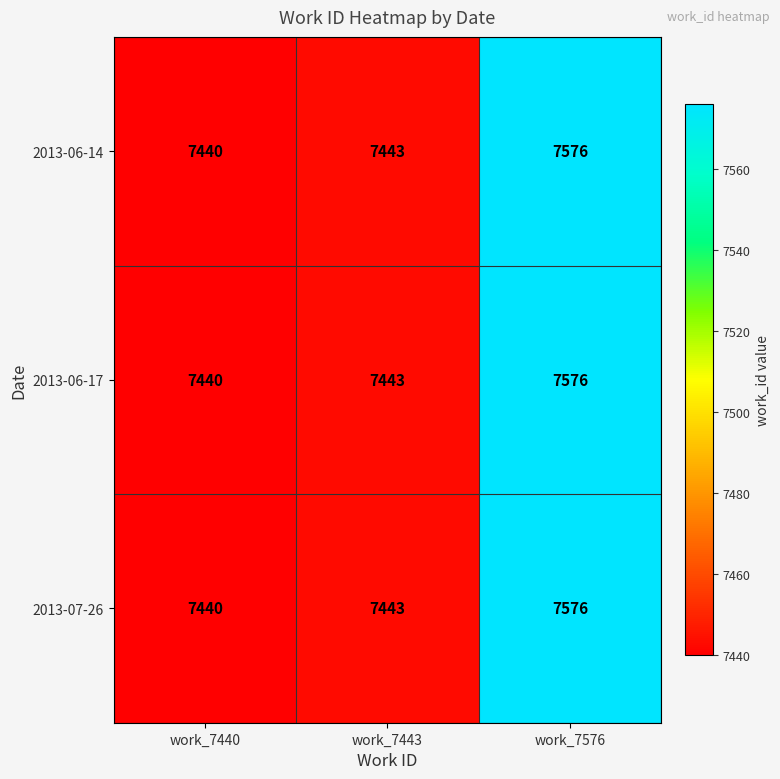

Reading left to right, transcribe all the data shown in this chart.

2013-06-14: 7440	7443	7576
2013-06-17: 7440	7443	7576
2013-07-26: 7440	7443	7576